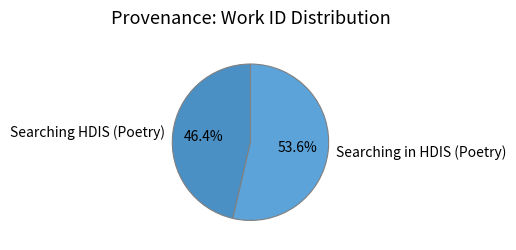

How many slices are in this pie chart?

2